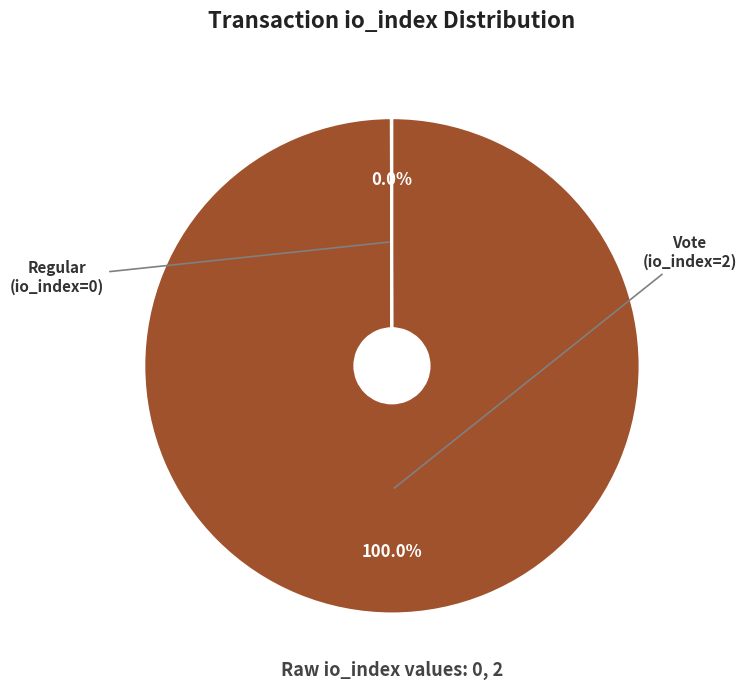

Is there any slice that represents more than half of the pie?

Yes